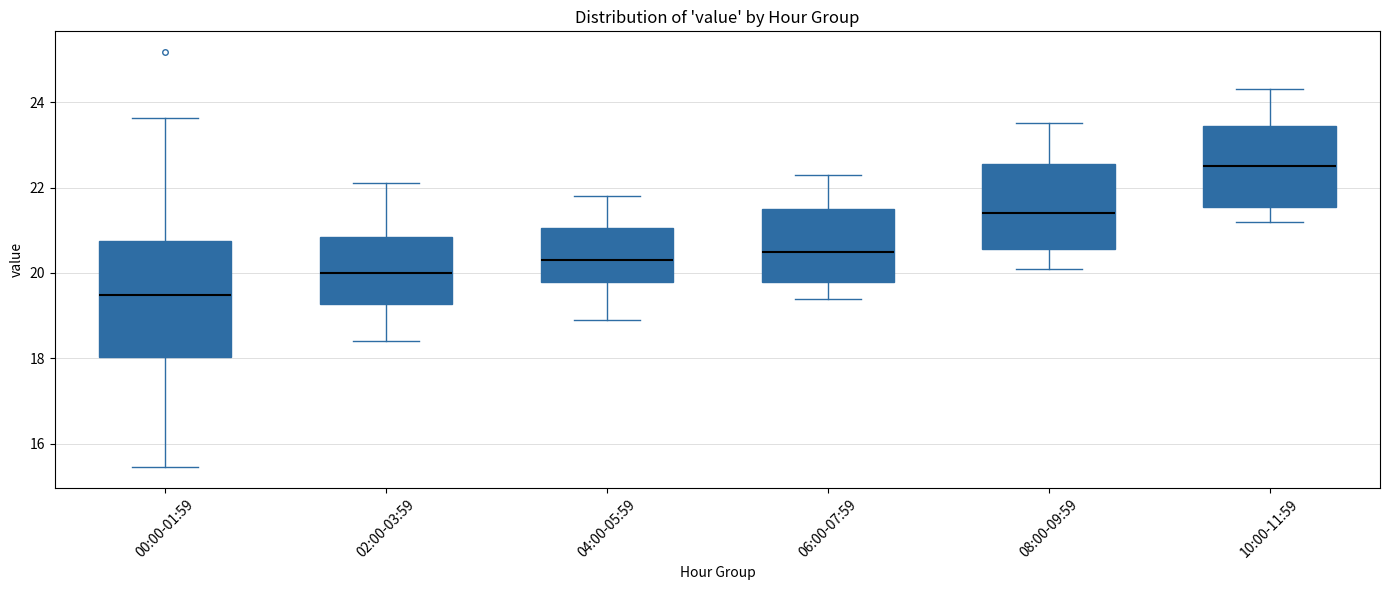

Which box has the highest median line?

10:00-11:59